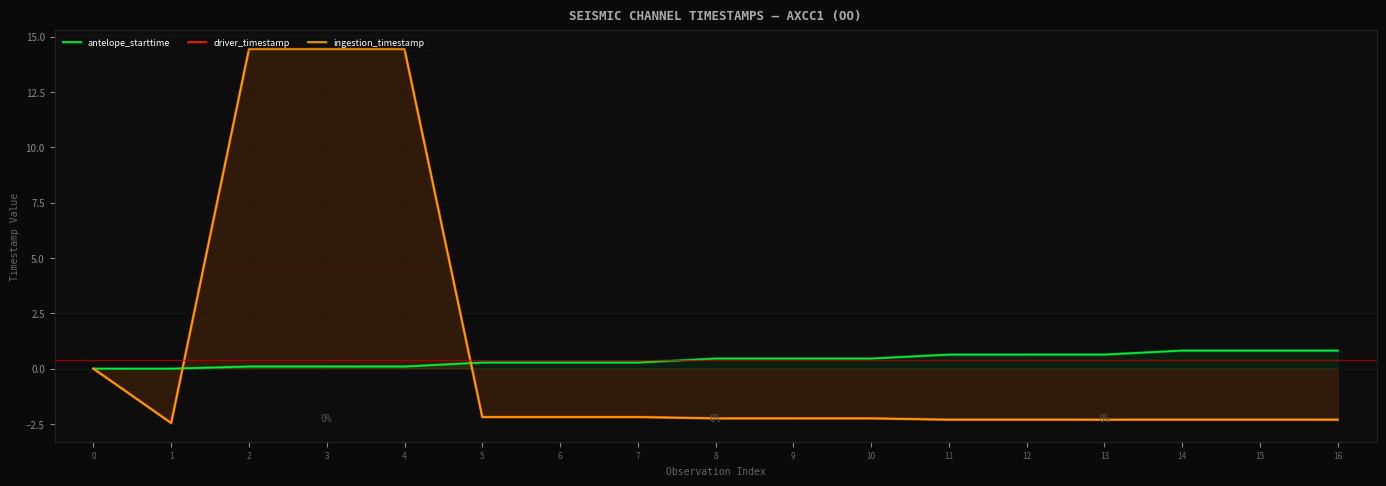

List the labels in order of driver_timestamp value, smallest first.

1, 12, 11, 13, 15, 14, 16, 8, 10, 9, 7, 6, 5, 0, 3, 4, 2